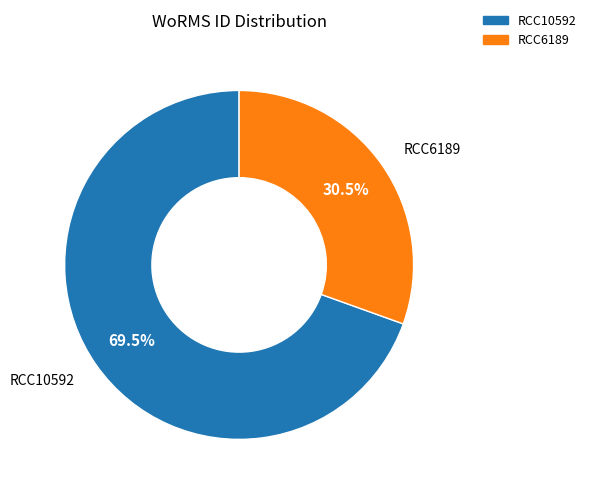

Which slice represents more than half of the pie?

RCC10592